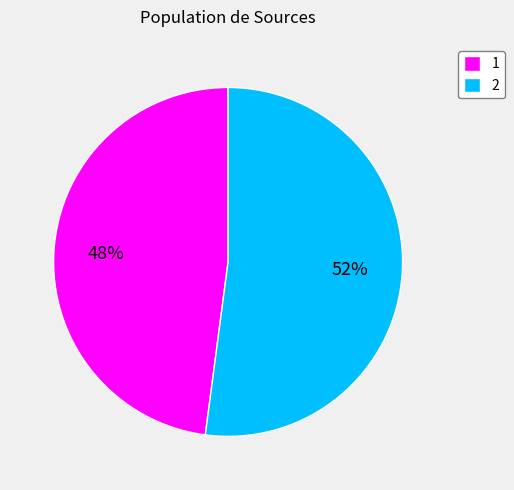

What percentage is the 1 slice, to the nearest percent?

48%